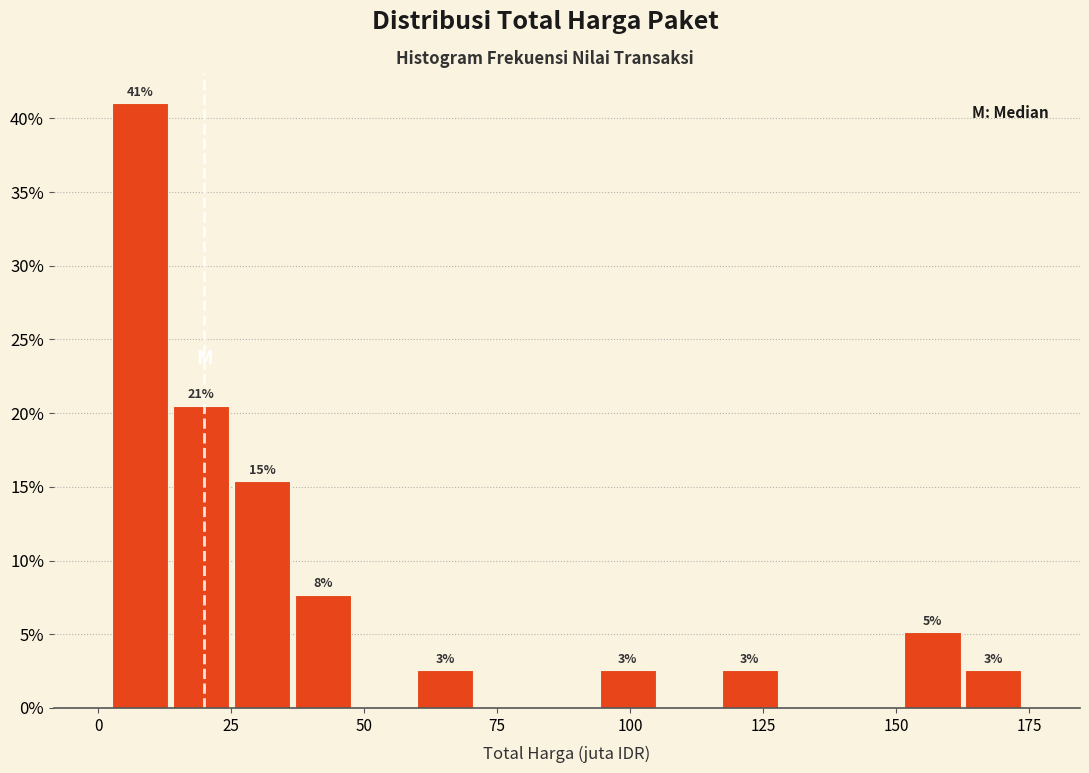

Around what value on the x-axis is the tallest bar? Give the approximate position of its centre, as read against the axis.

10